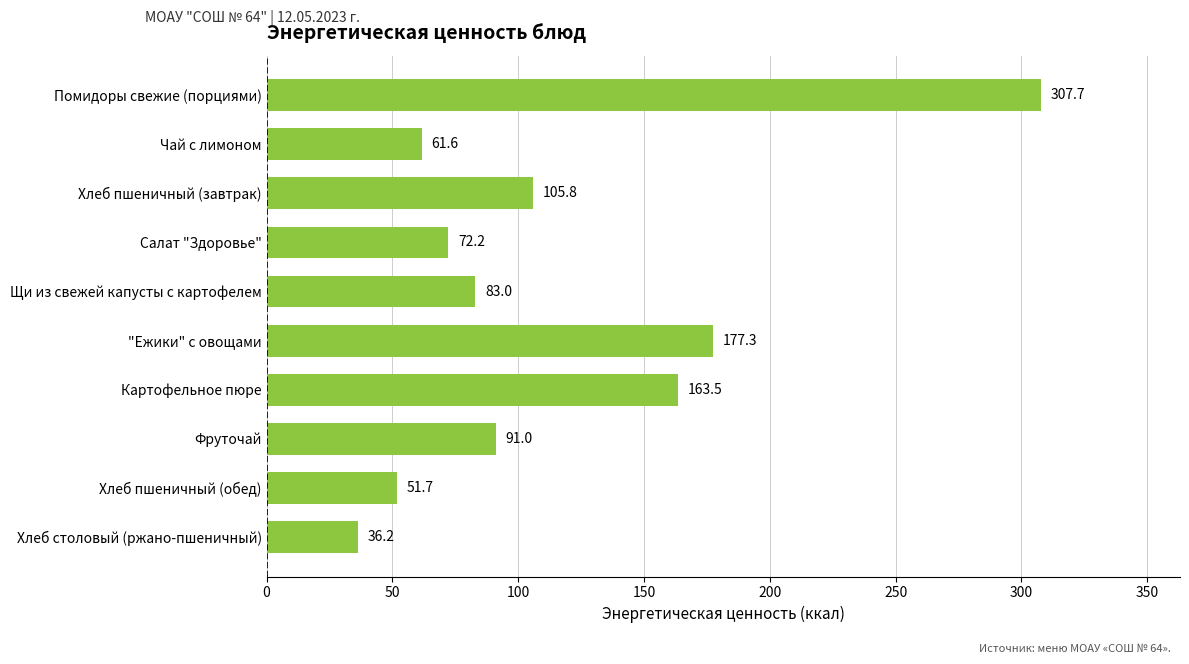

True or false: the data shows 297.3 at "Ежики" с овощами.

False